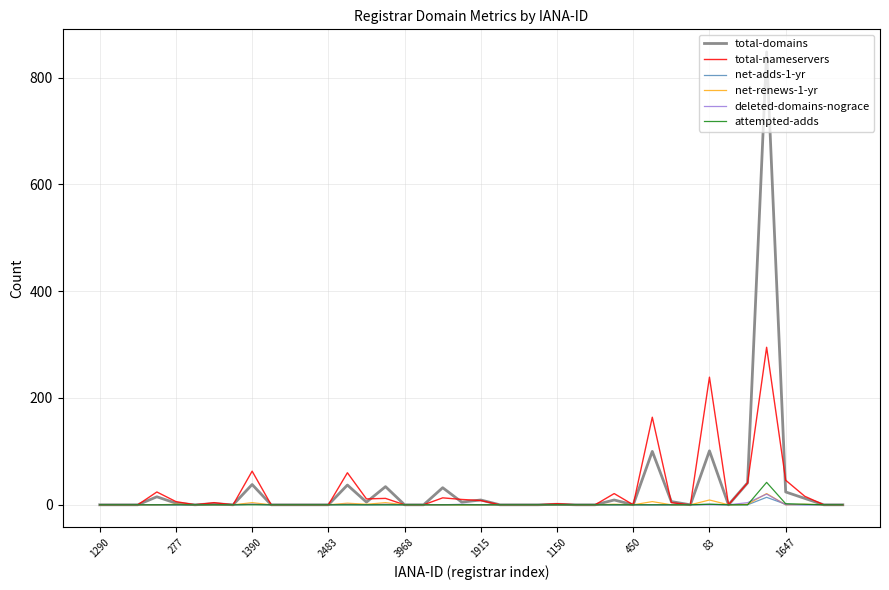

What is the highest value of the deleted-domains-nograce series?

20